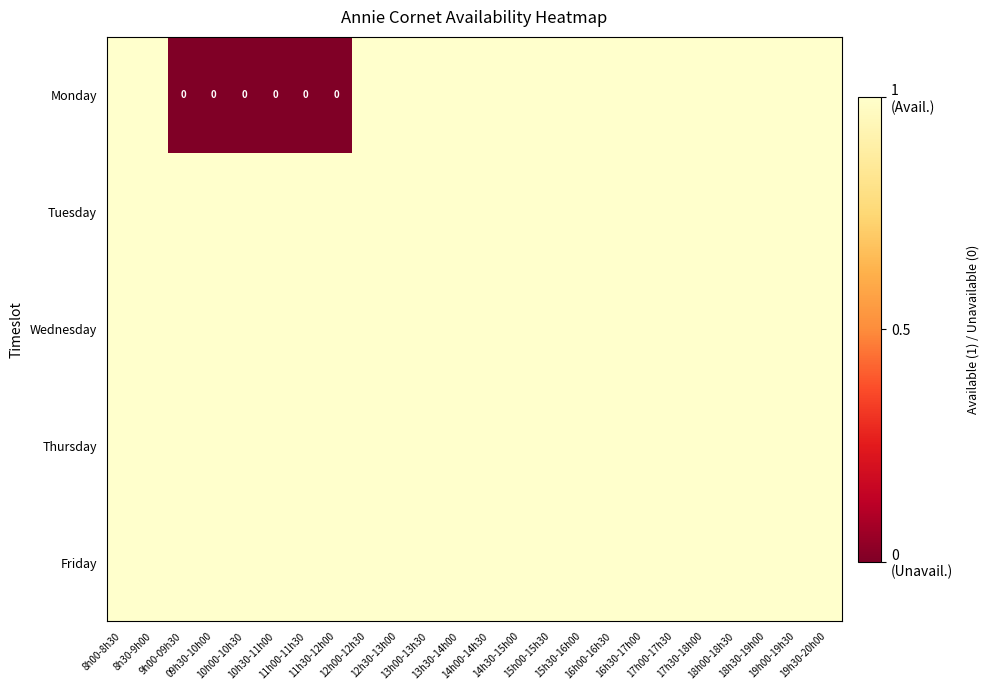

Where is Tuesday nearest to the value 1?

8h00-8h30